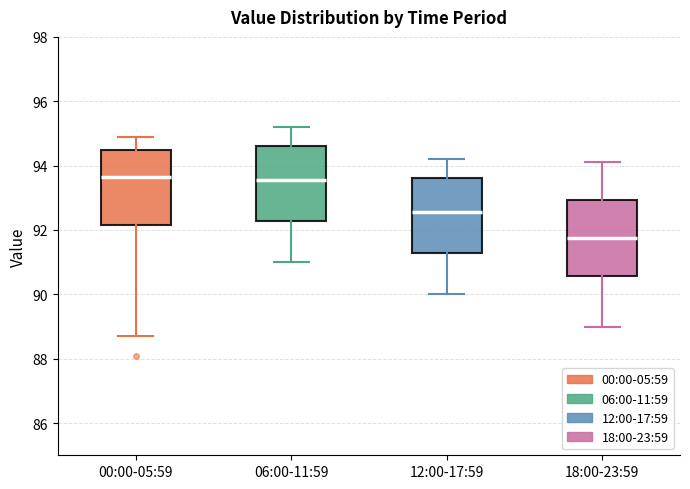

Reading left to right, transcribe this box plot: for each box, give where its median line is, the range the box spans, and where its two whiskers end, as read against the y-axis. The values are not printed on the chart, so give them approximately, as read against the axis.

00:00-05:59: median 93.6, box 92.2 to 94.6, whiskers 88.8 to 95.0
06:00-11:59: median 93.6, box 92.2 to 94.6, whiskers 91.0 to 95.2
12:00-17:59: median 92.6, box 91.2 to 93.6, whiskers 90.0 to 94.2
18:00-23:59: median 91.8, box 90.6 to 93.0, whiskers 89.0 to 94.2